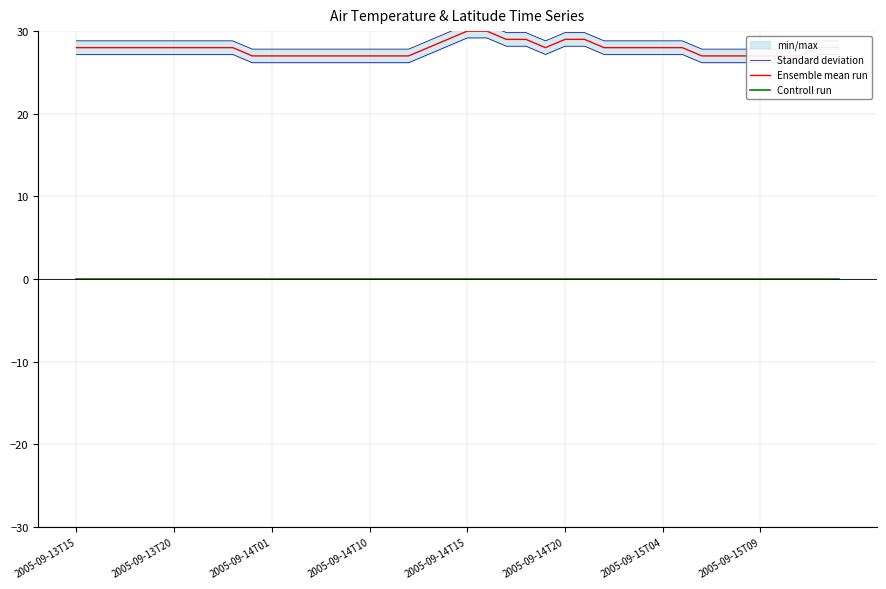

Is the value of Controll run at 21 greater than the value of Ensemble mean run at 34?

No